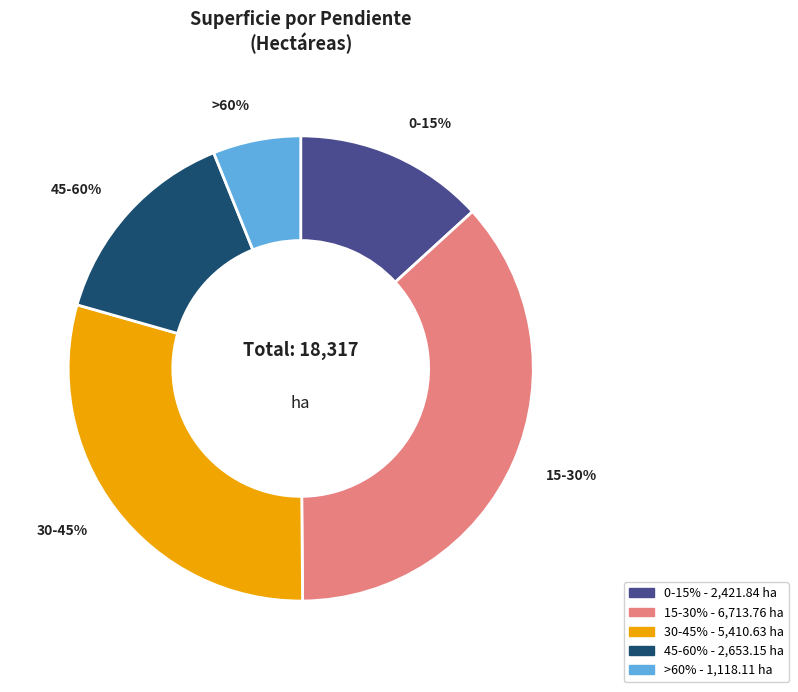

Is it true that 0-15% is 13% of the pie?

True